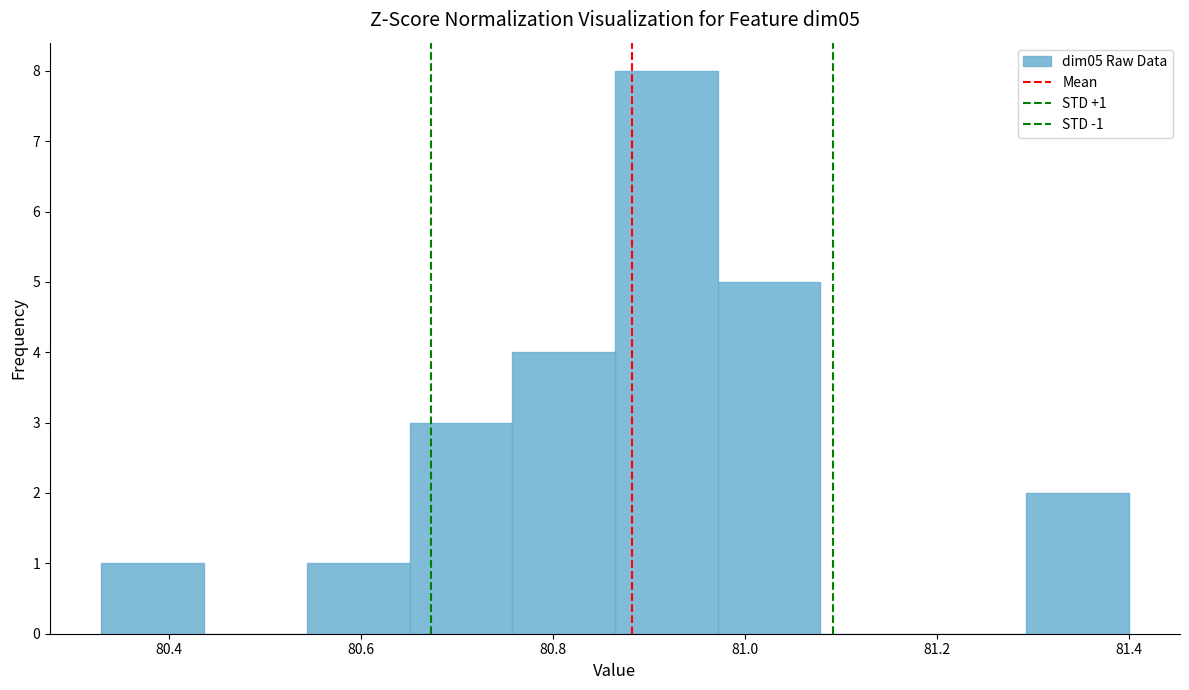

Which range on the x-axis has the tallest bar?

80.86 to 80.98